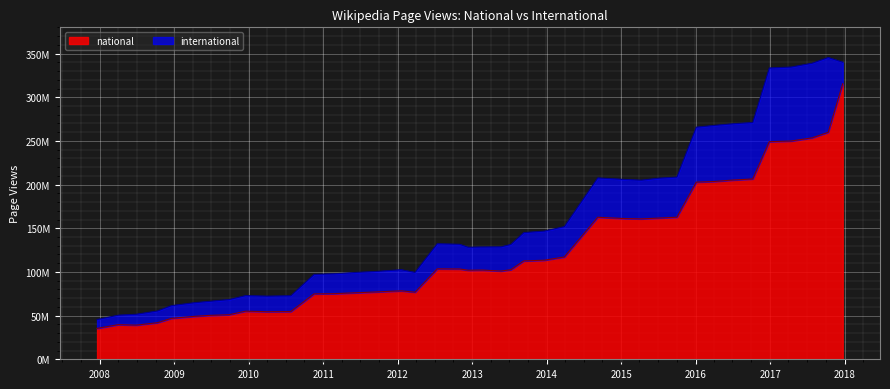

What is the sum of all values?

4888058560